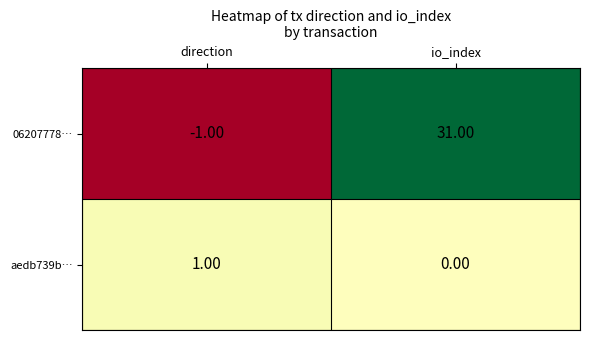

At which label is aedb739b… closest to 0?

io_index